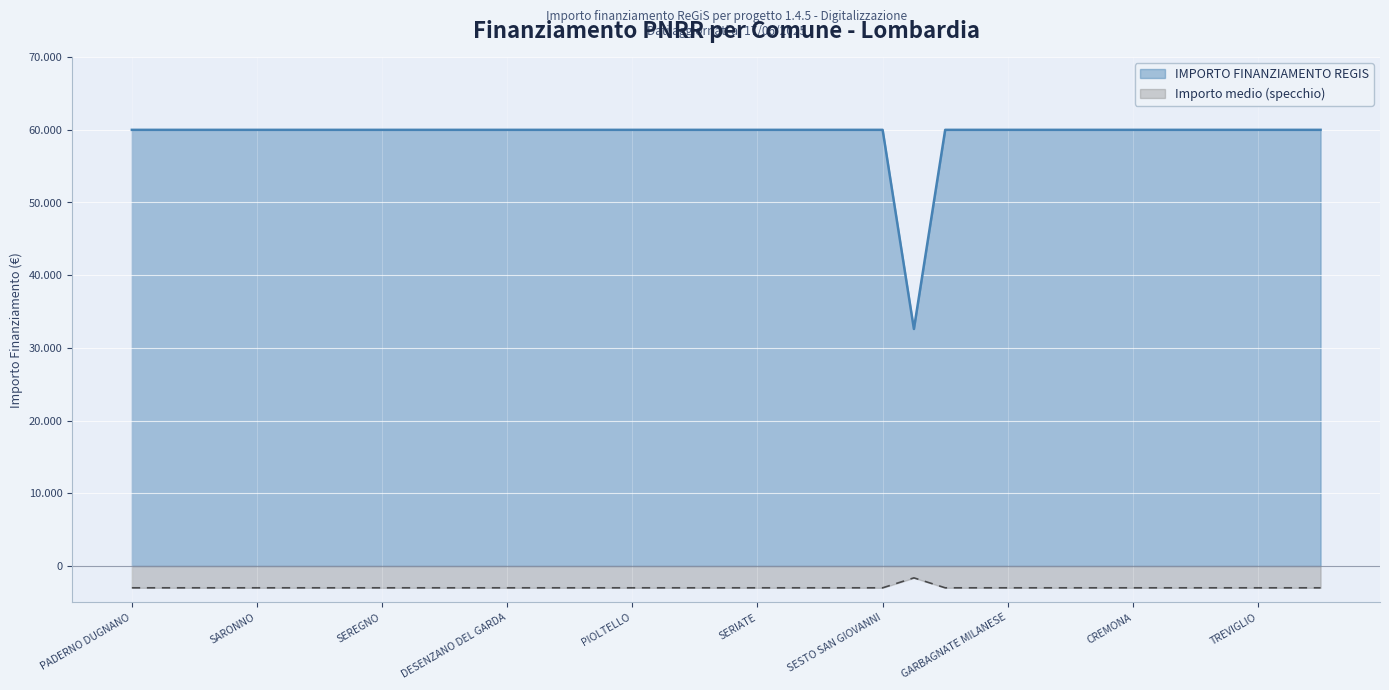

List the labels in order of value, largest first.

PADERNO DUGNANO, ROMANO DI LOMBARDIA, LIMBIATE, PAVIA, SARONNO, LAINATE, BUCCINASCO, BOLLATE, SEREGNO, MAGENTA, VIGEVANO, VOGHERA, DESENZANO DEL GARDA, LISSONE, CORNAREDO, PARABIAGO, PIOLTELLO, BRESSO, SUZZARA, CERNUSCO SUL NAVIGLIO, SERIATE, SAN DONATO MILANESE, MANTOVA, SEGRATE, SESTO SAN GIOVANNI, CORSICO, TREZZANO SUL NAVIGLIO, GARBAGNATE MILANESE, MEDA, CESANO BOSCONE, CANTU, CREMONA, BRUGHERIO, RHO, CINISELLO BALSAMO, TREVIGLIO, LUMEZZANE, GIUSSANO, GALBIATE